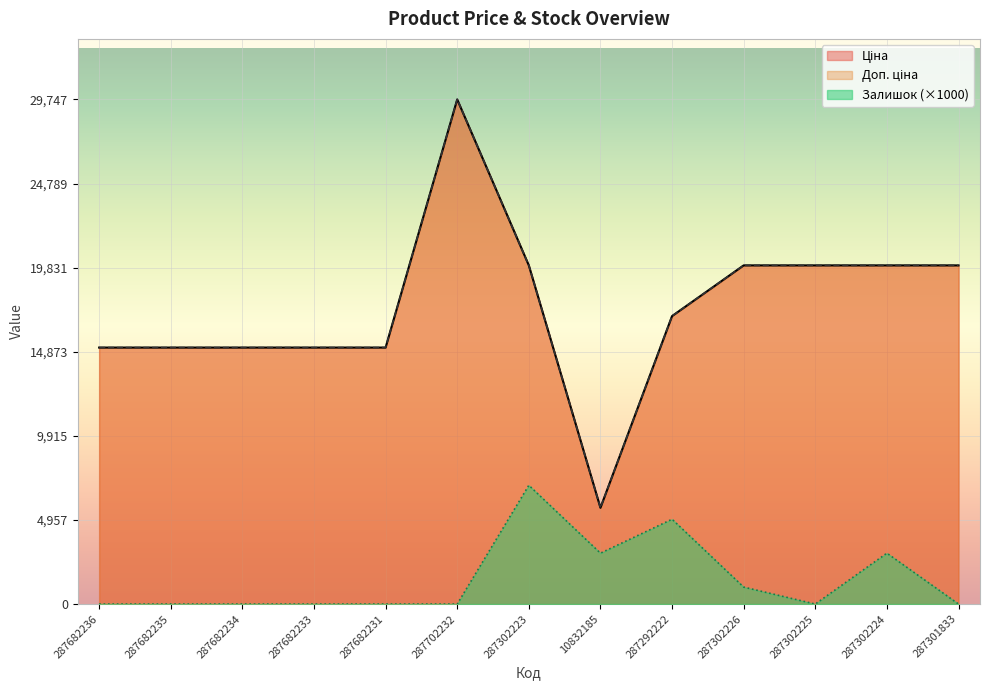

True or false: Ціна and Доп. ціна intersect in this chart.

False